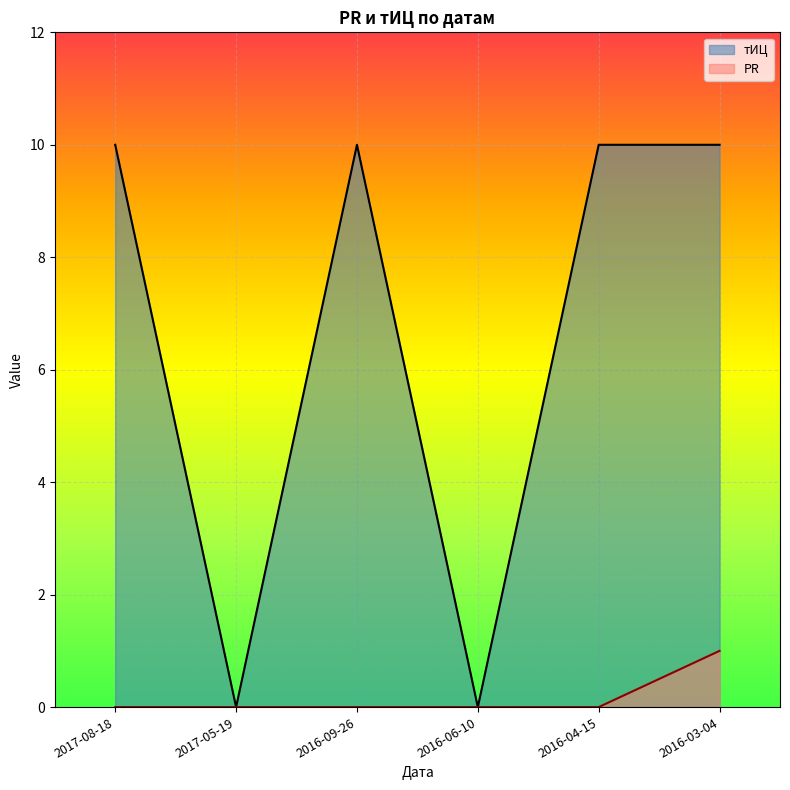

The PR series shows 0 at 2017-05-19. True or false?

True